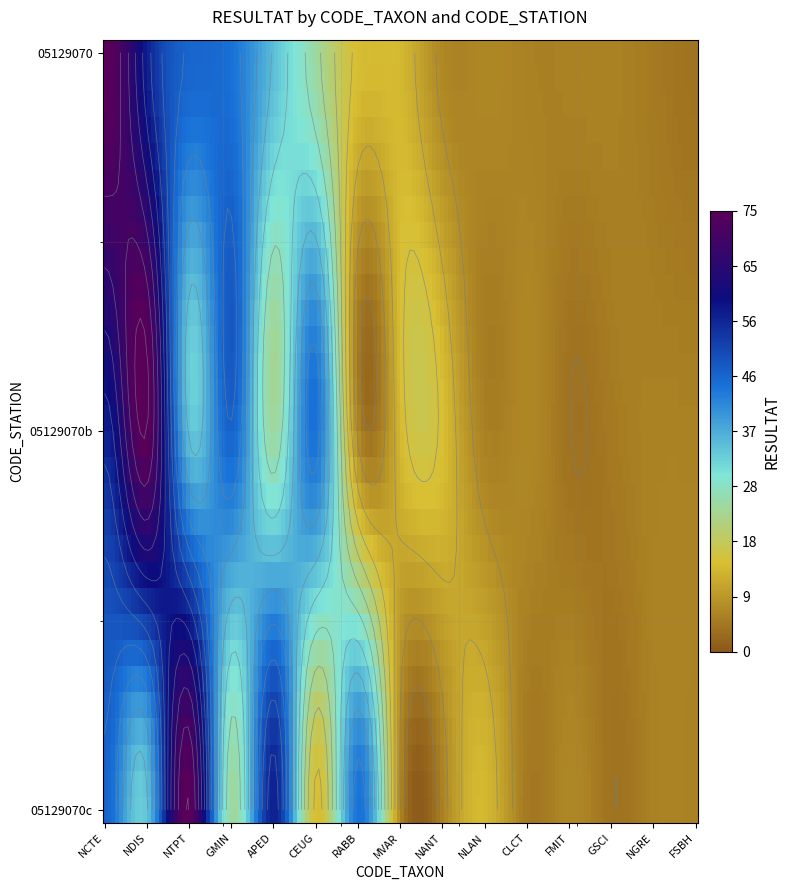

What is the highest value of the NDIS series?

75